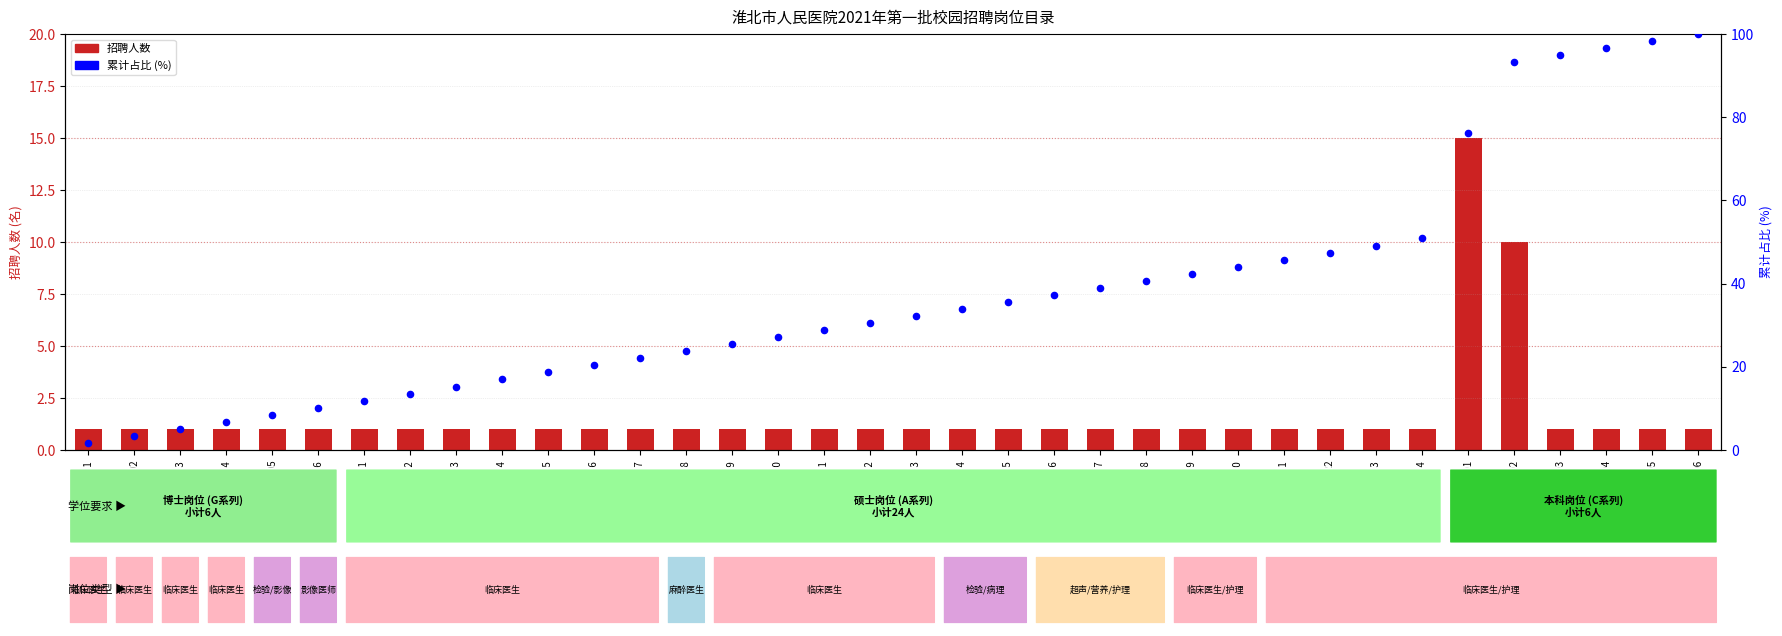

At which category is the sum across all series the highest?

C02